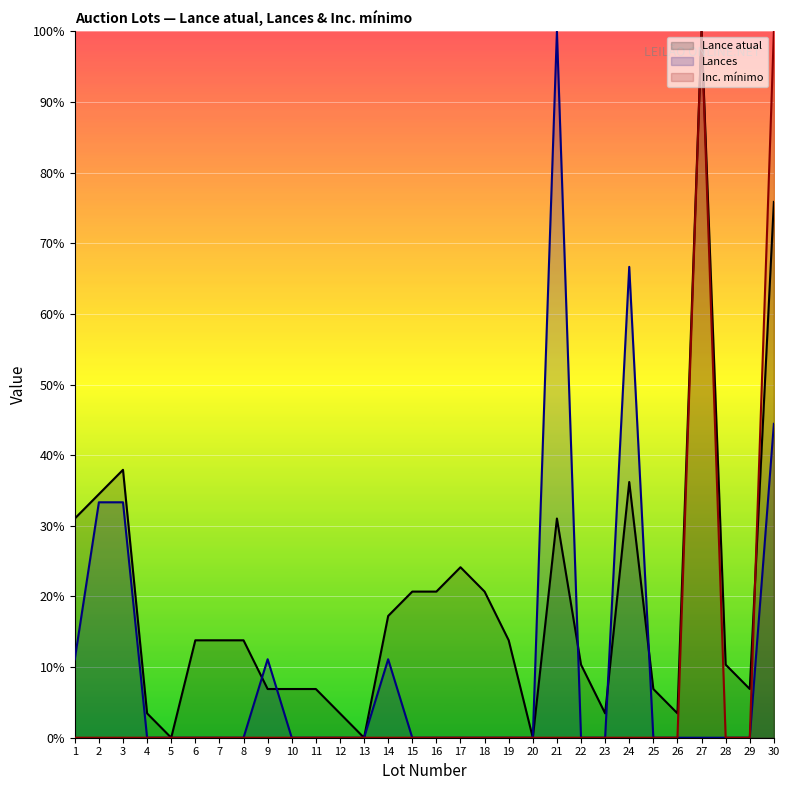

Is the value of Lance atual at 22 greater than the value of Lances at 19?

Yes